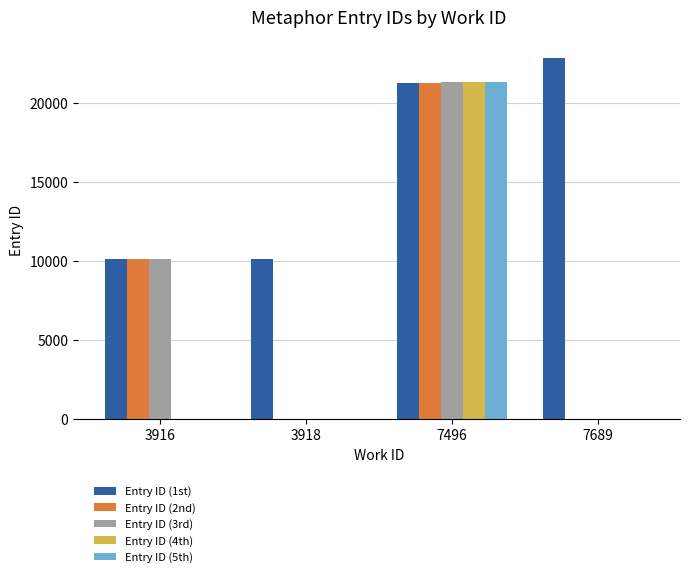

Between 3916 and 3918, which series saw the biggest shift?

Entry ID (3rd)